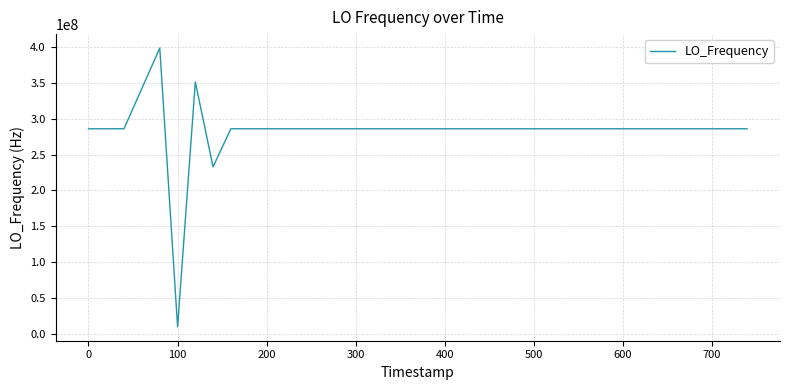

What is the difference between the maximum and minimum values?

388596974.3